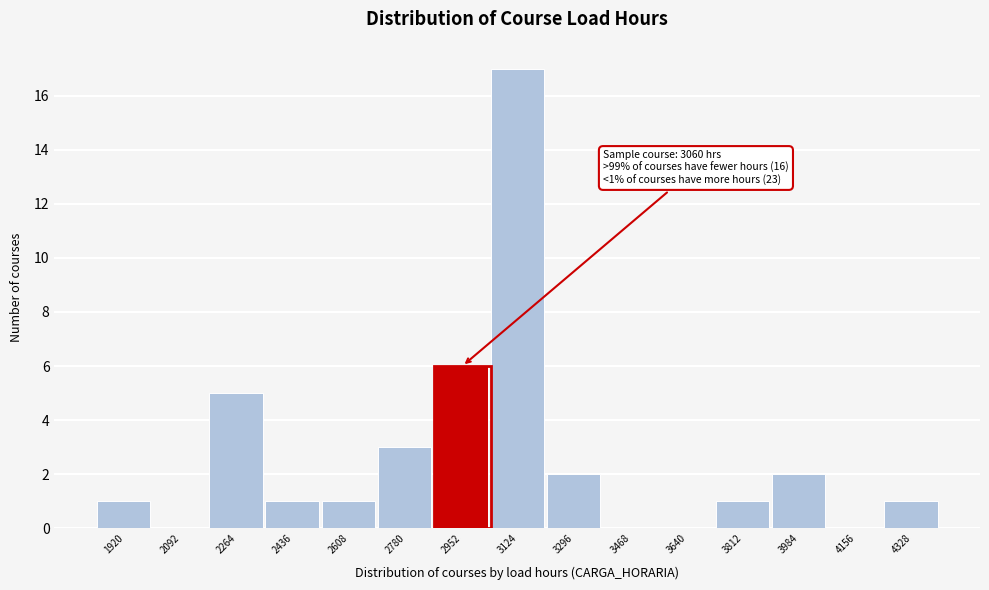

Reading left to right, transcribe all the data shown in this chart.

1920=1	2092=0	2264=5	2436=1	2608=1	2780=3	2952=6	3124=17	3296=2	3468=0	3640=0	3812=1	3984=2	4156=0	4328=1